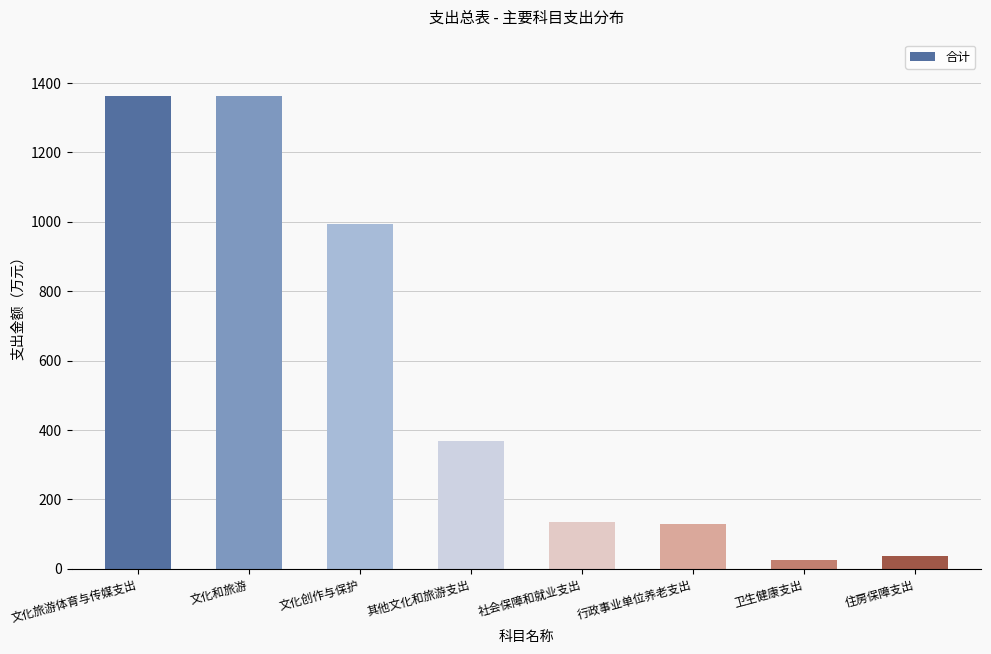

What value does the data have at 住房保障支出?

36.7